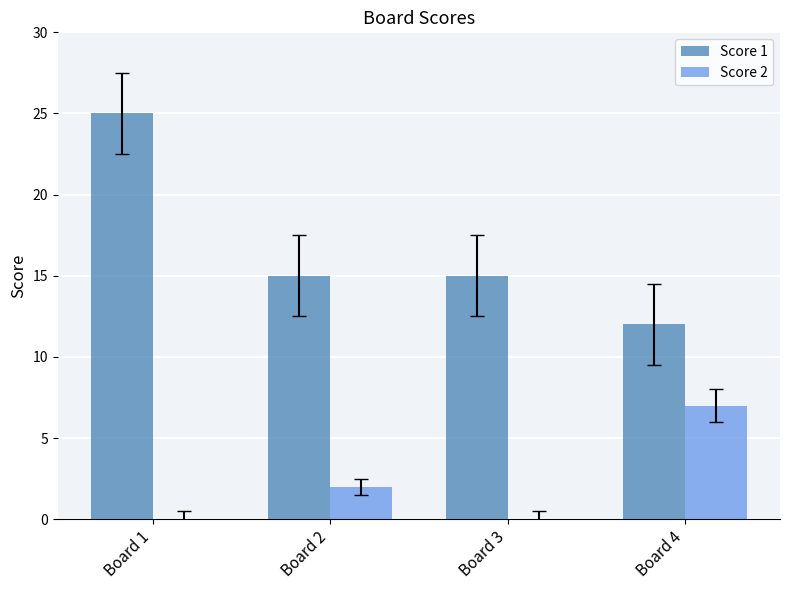

At which category is the sum across all series the highest?

Board 1